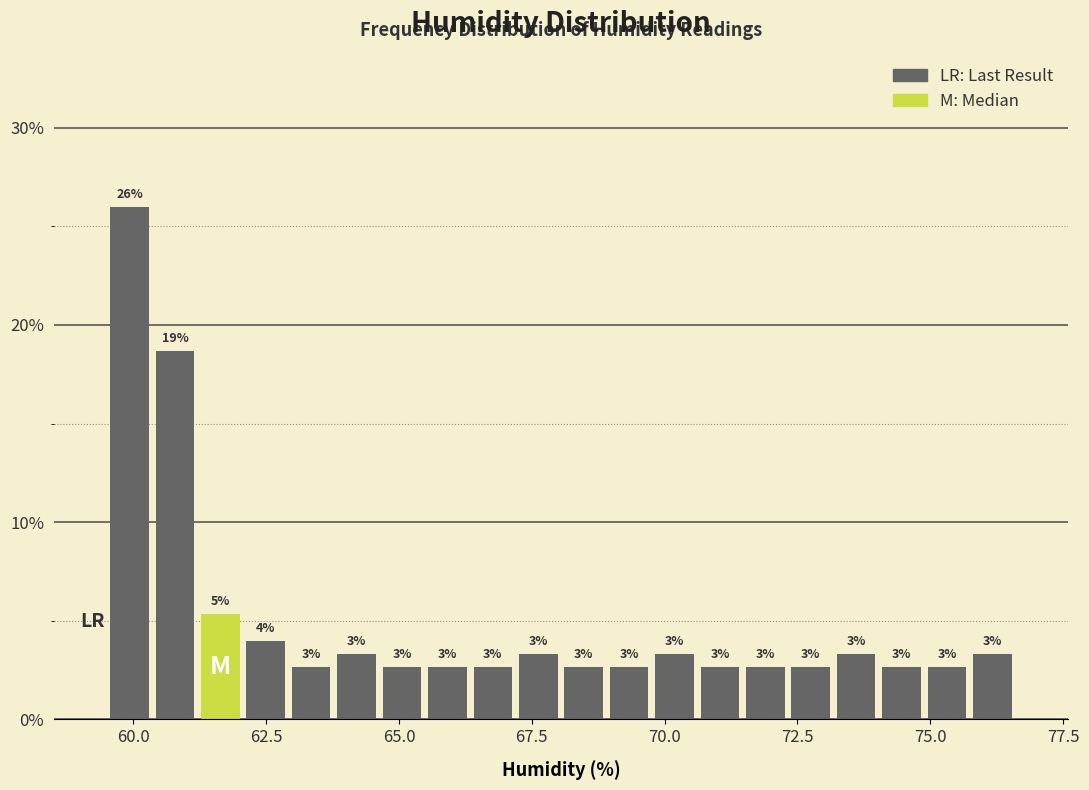

Read against the x-axis, roughly where is the centre of the tallest bar?

60.0